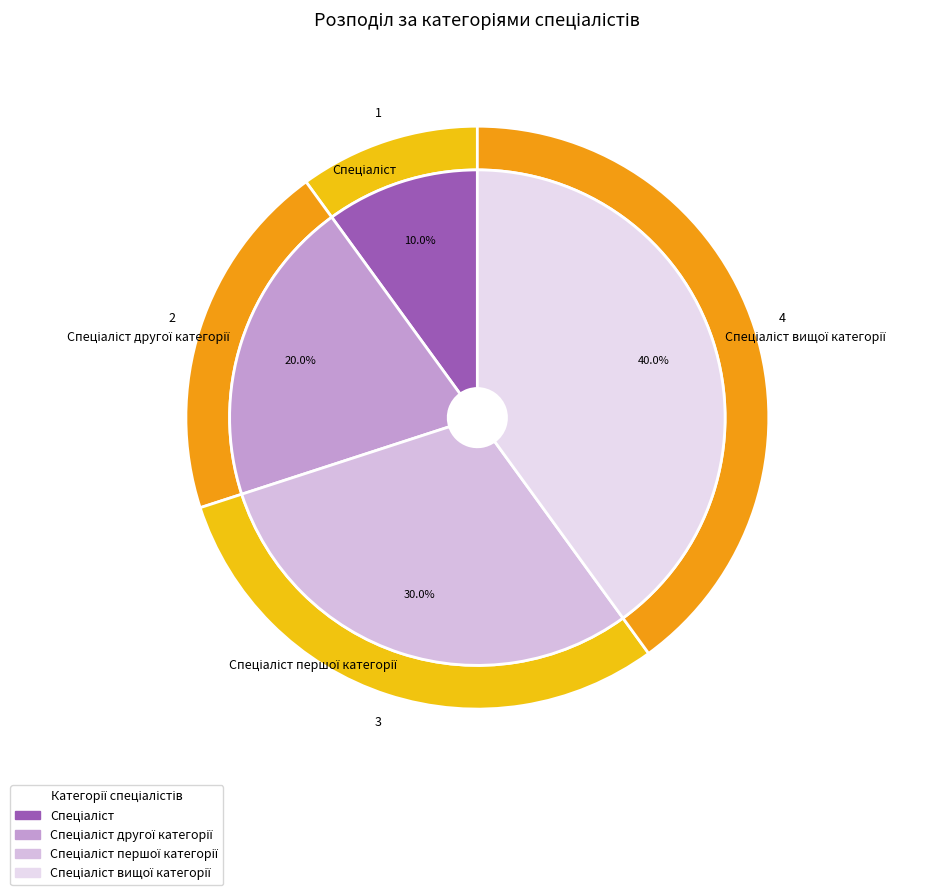

How many slices are in this pie chart?

4